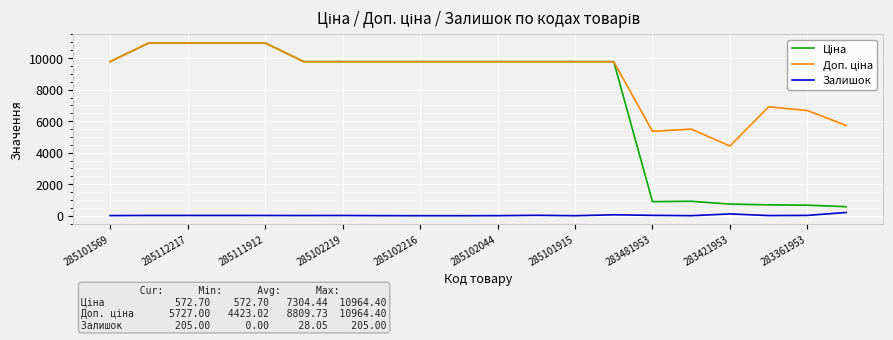

What is the greatest value displayed?

10964.4